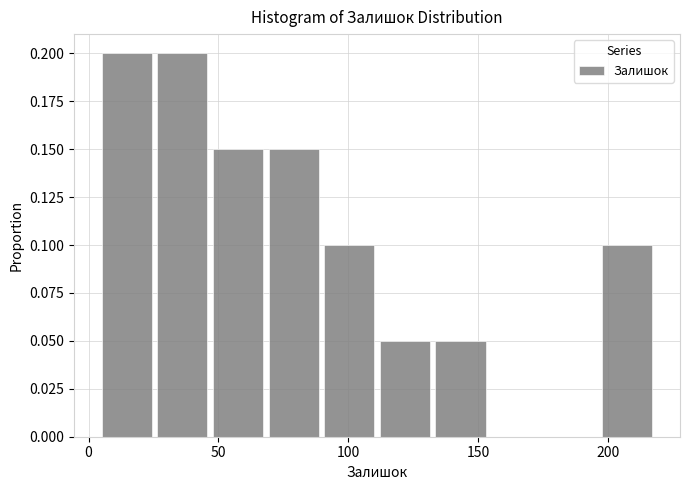

Reading left to right, list every bar in this chart as the range it spans on the x-axis followed by its height. Neither the bar edges nor the heights are printed on the chart, so give them approximately, as read against the axes.

5 to 25: 0.20
25 to 45: 0.20
45 to 70: 0.15
70 to 90: 0.15
90 to 110: 0.10
110 to 130: 0.05
130 to 155: 0.05
155 to 175: 0
175 to 195: 0
195 to 220: 0.10